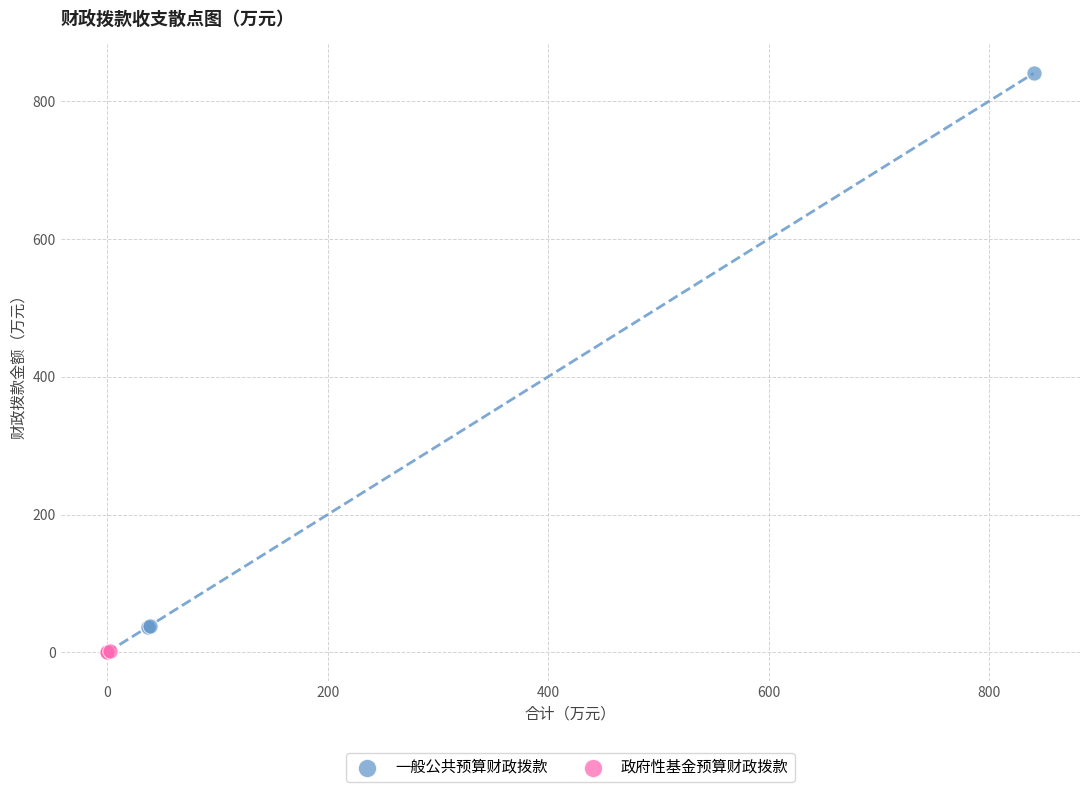

What are all the series names shown in the legend?

一般公共预算财政拨款, 政府性基金预算财政拨款